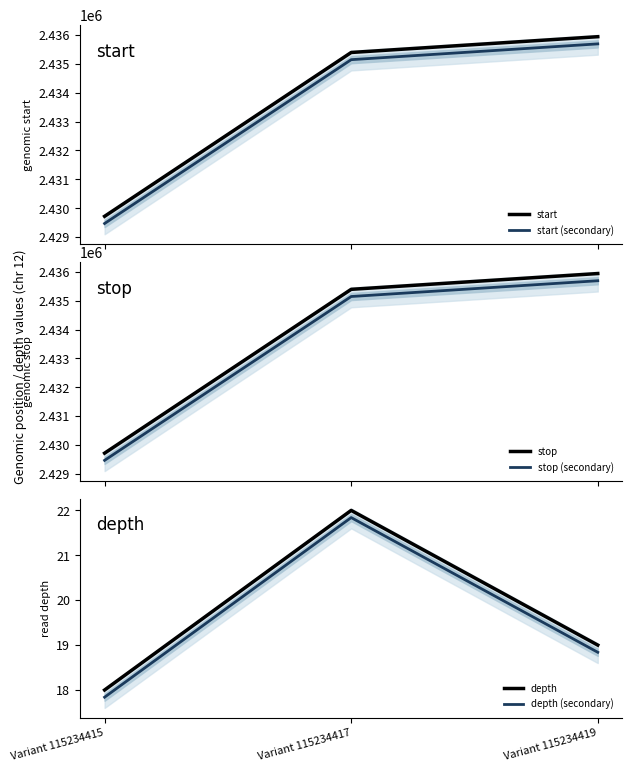

At how many categories does at least one series exceed 204077?

3